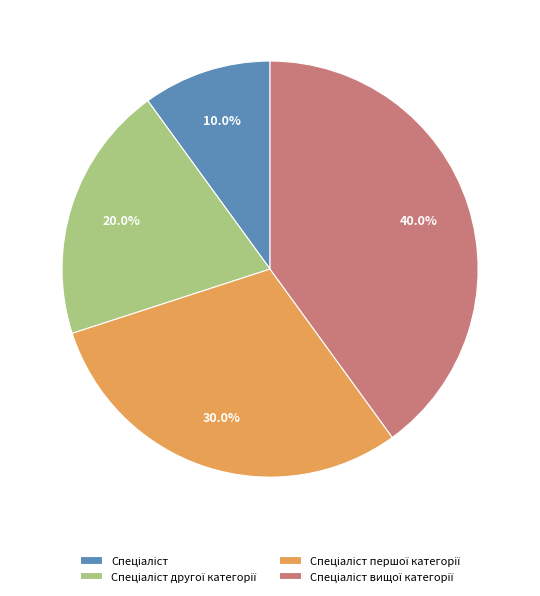

Is there any slice that represents more than half of the pie?

No